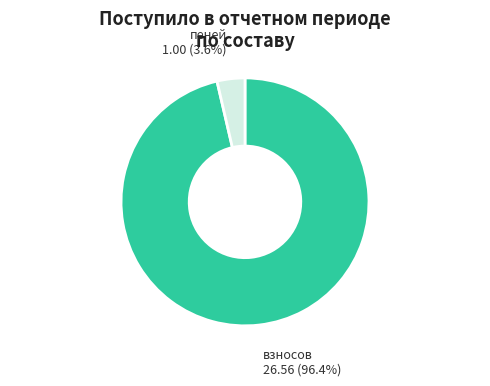

Does any single category account for the majority?

Yes